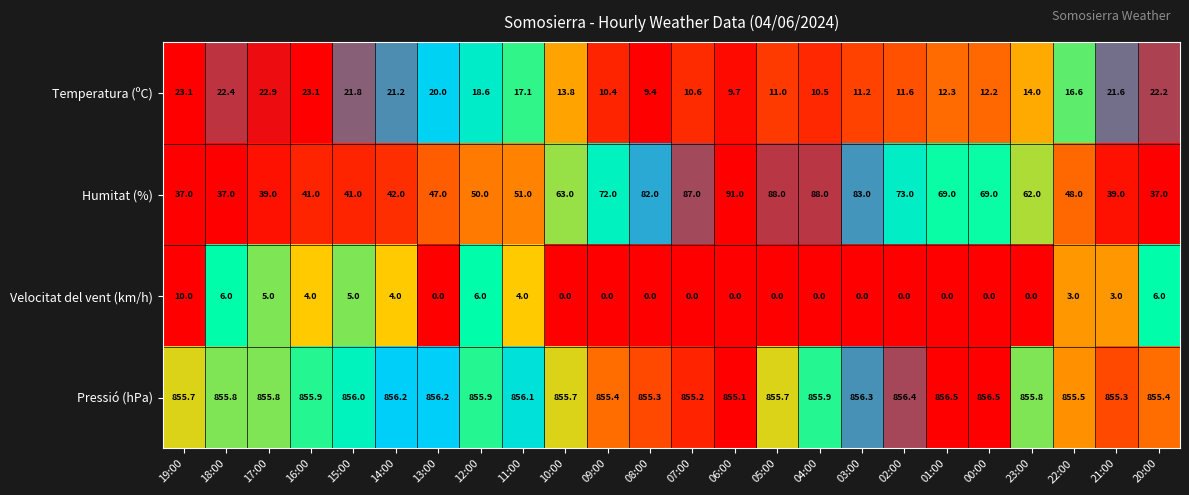

At which category is the sum across all series the highest?

06:00